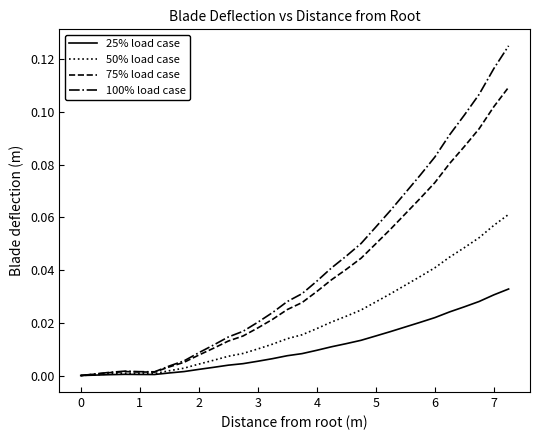

Which series has the largest range (max minus min)?

100% load case